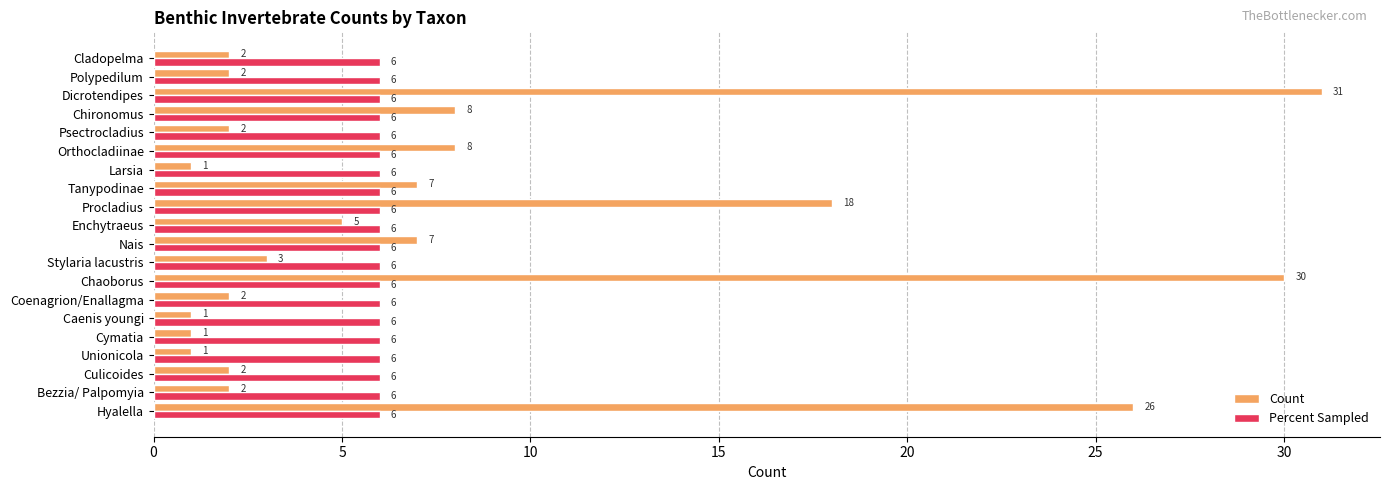

At which category is the sum across all series the highest?

Dicrotendipes